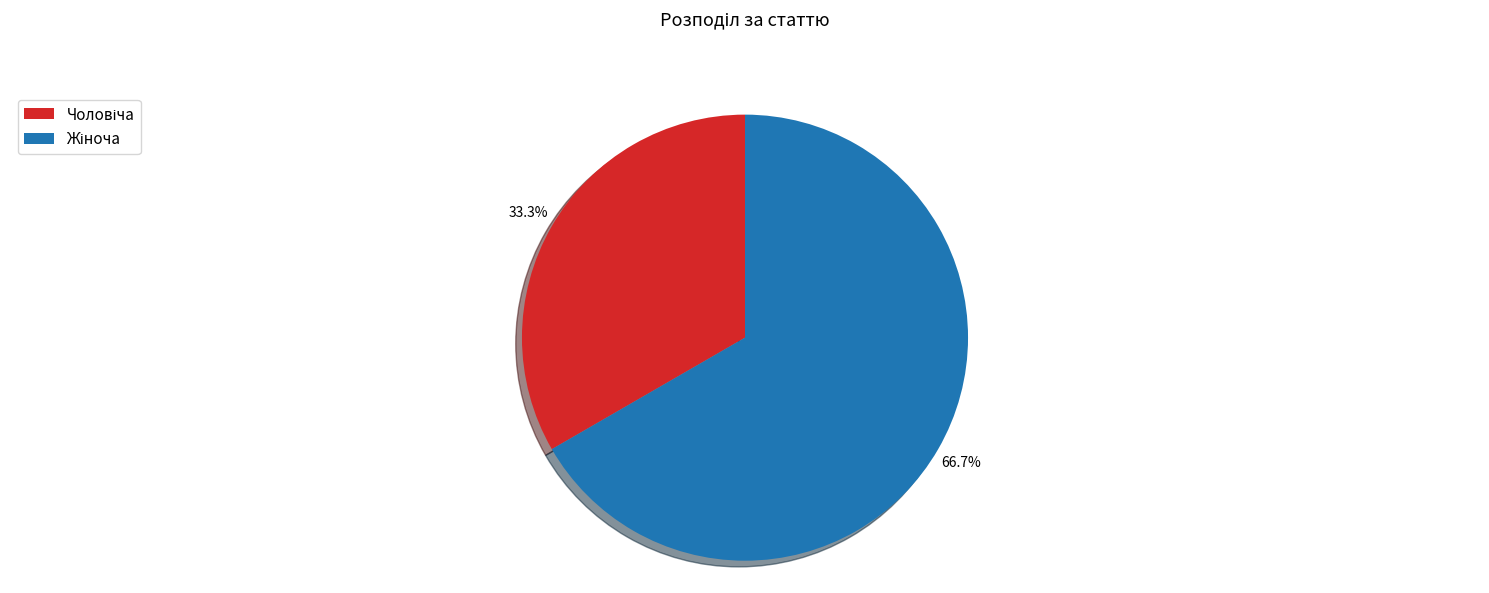

To the nearest percent, what is the difference between the largest and smallest slice percentages?

33%